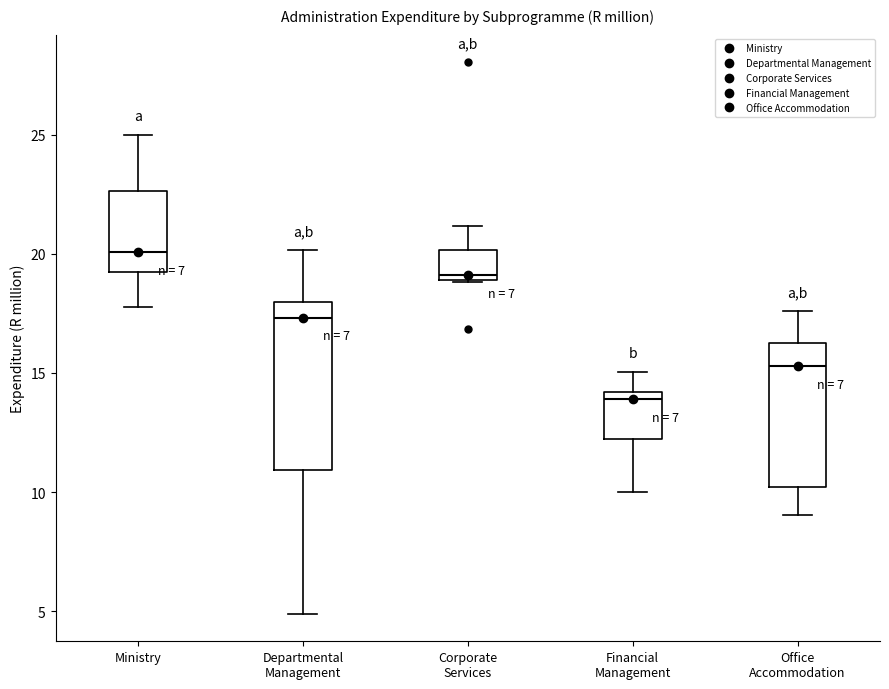

Which box's median line is the highest?

Ministry